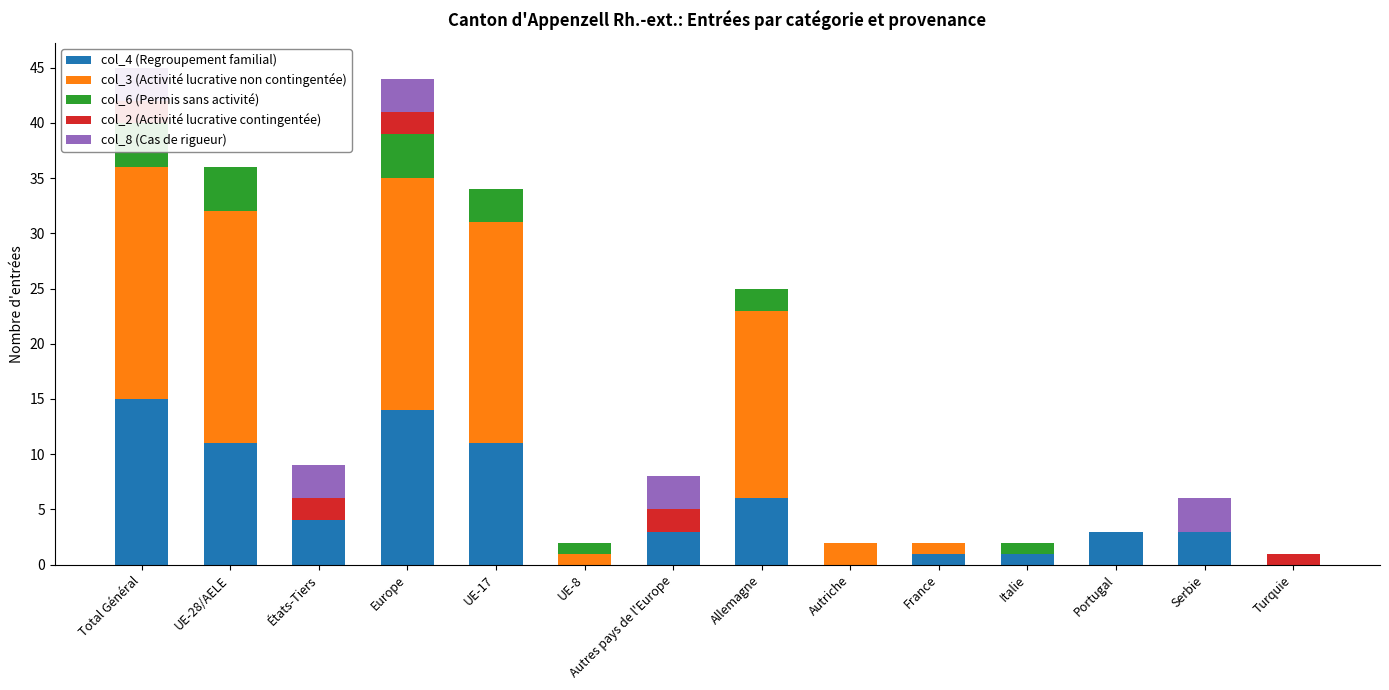

Between Total Général and Italie, which is larger?

Total Général